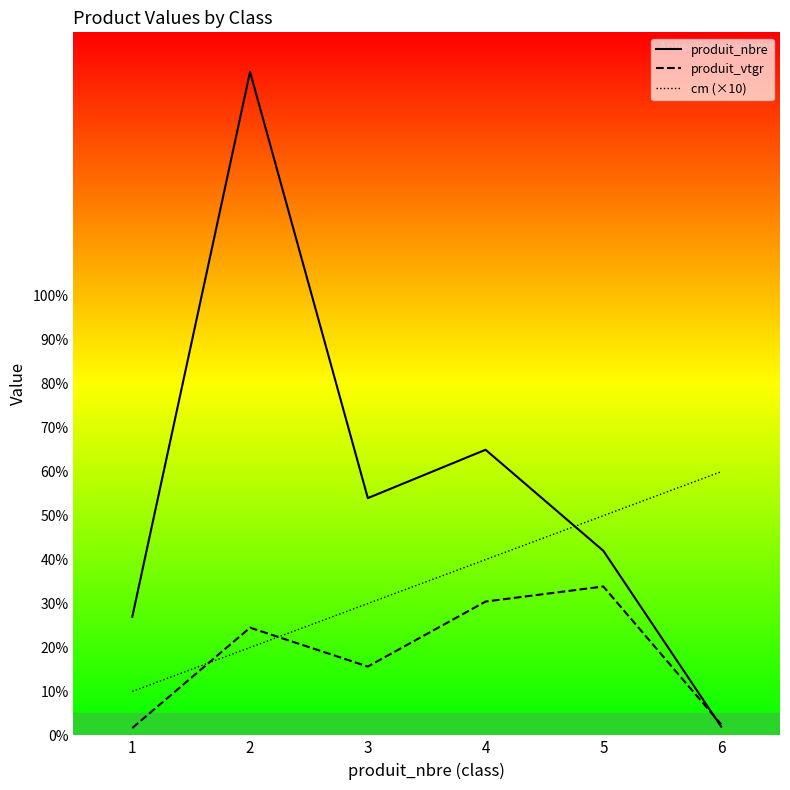

List the series in order of their overall mean, highest first.

produit_nbre, cm (×10), produit_vtgr